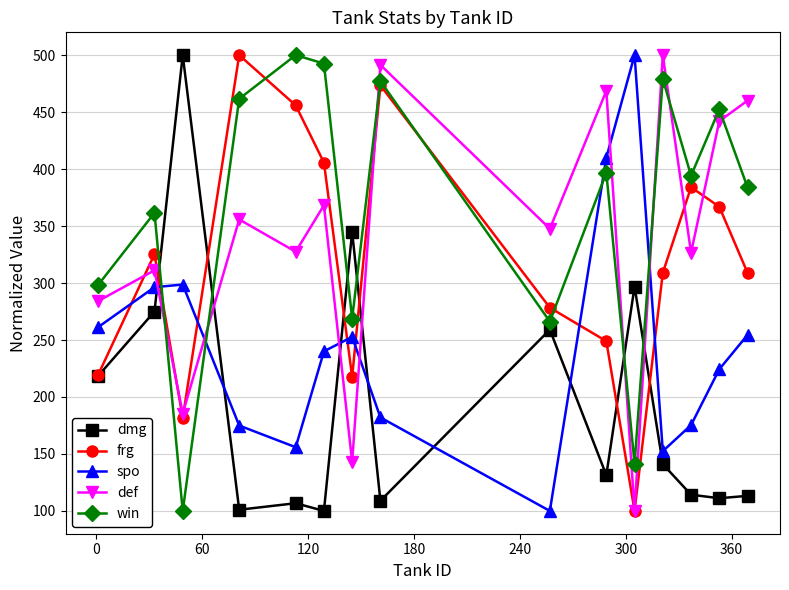

What is the value of the dmg point at the 12th from the left?

141.1